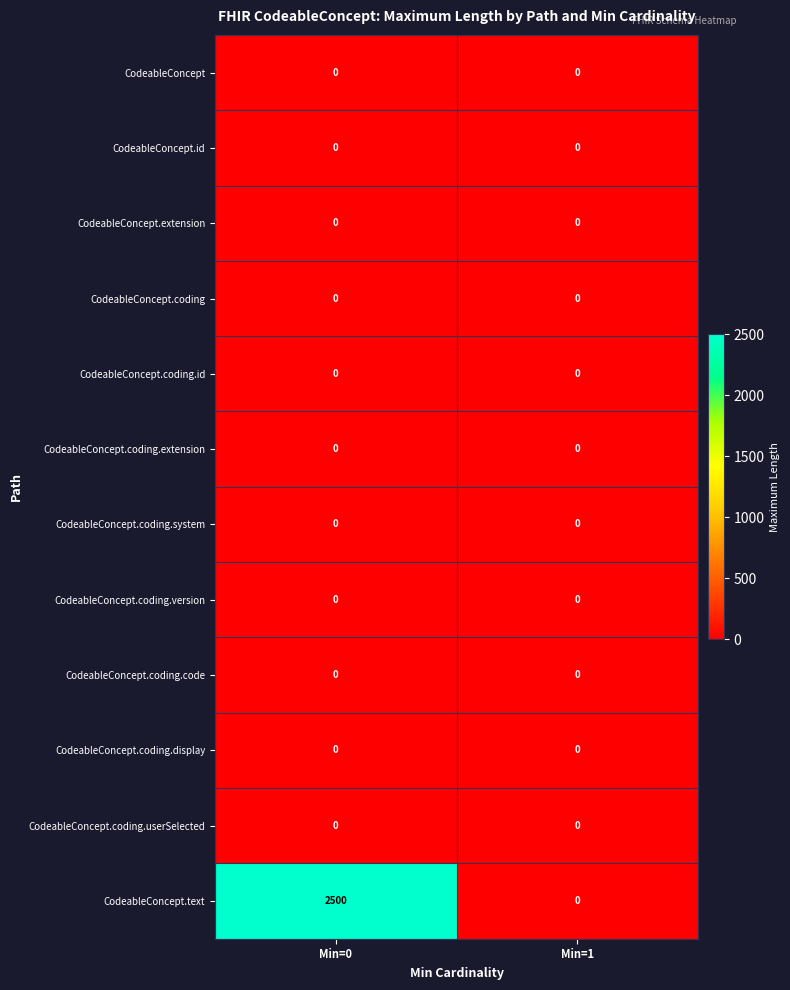

How many data points does each series have?

2